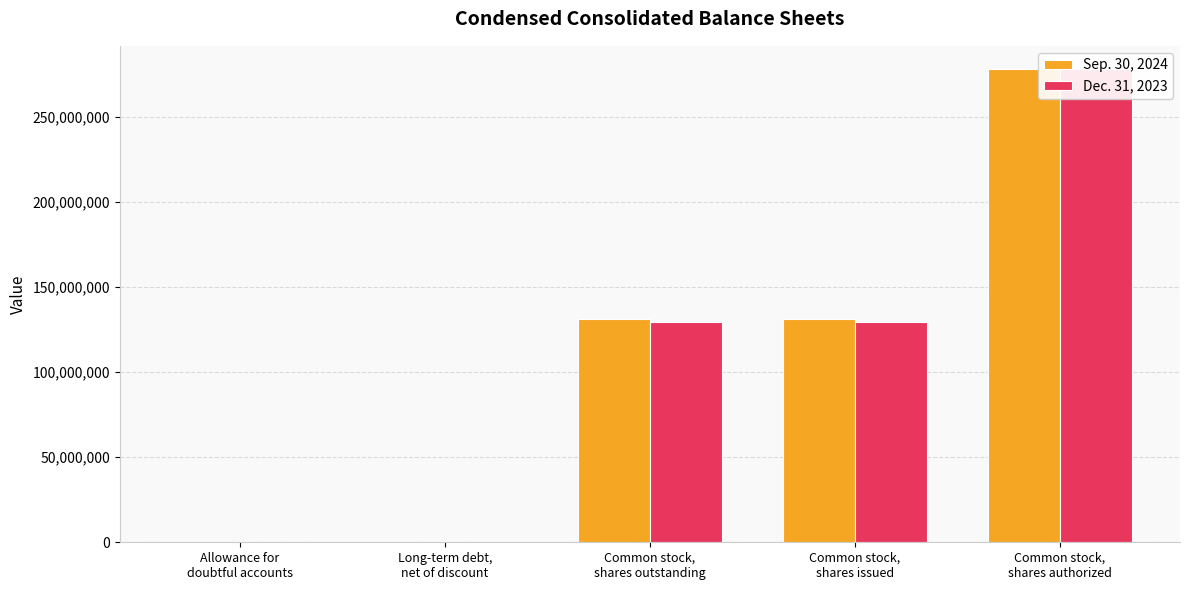

List the series in order of their overall mean, highest first.

Sep. 30, 2024, Dec. 31, 2023